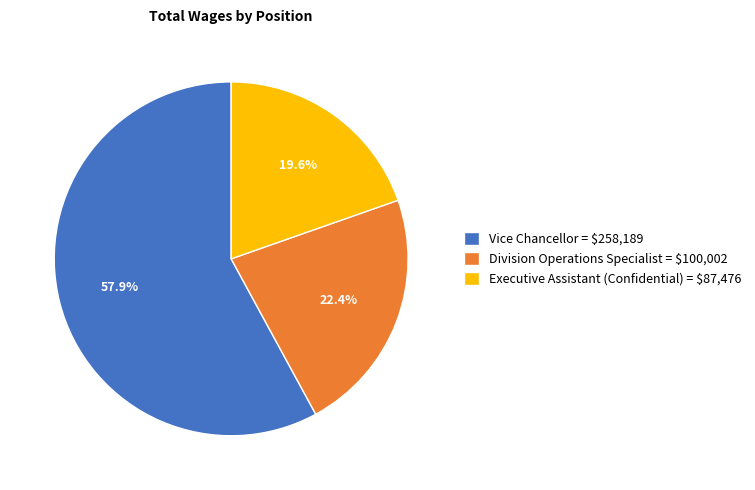

What percentage is NOT represented by Division Operations Specialist = $100,002?

77.6%